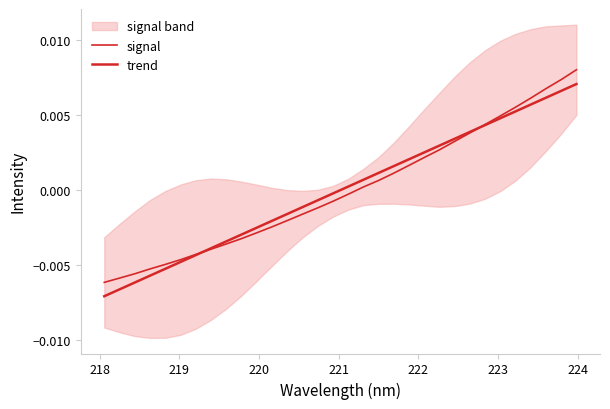

After their last crossing, which series has the higher values: signal or trend?

signal